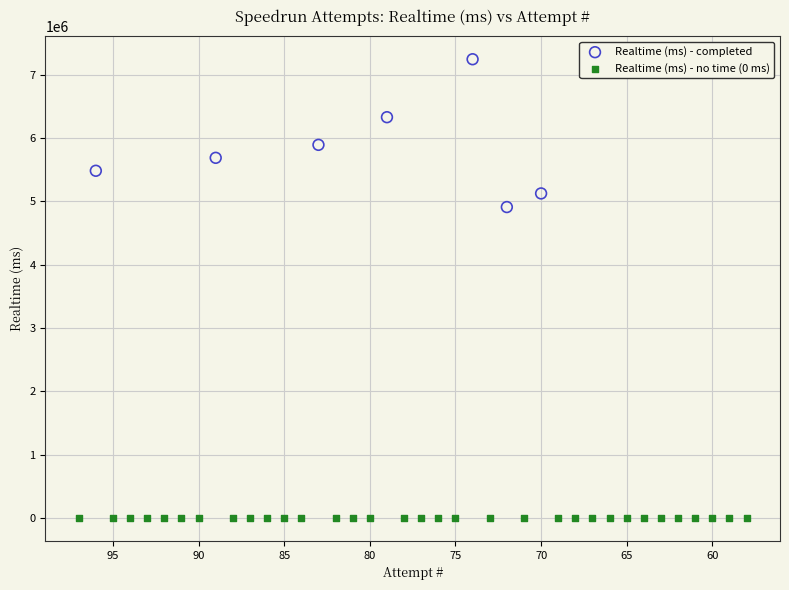

What are all the series names shown in the legend?

Realtime (ms) - completed, Realtime (ms) - no time (0 ms)